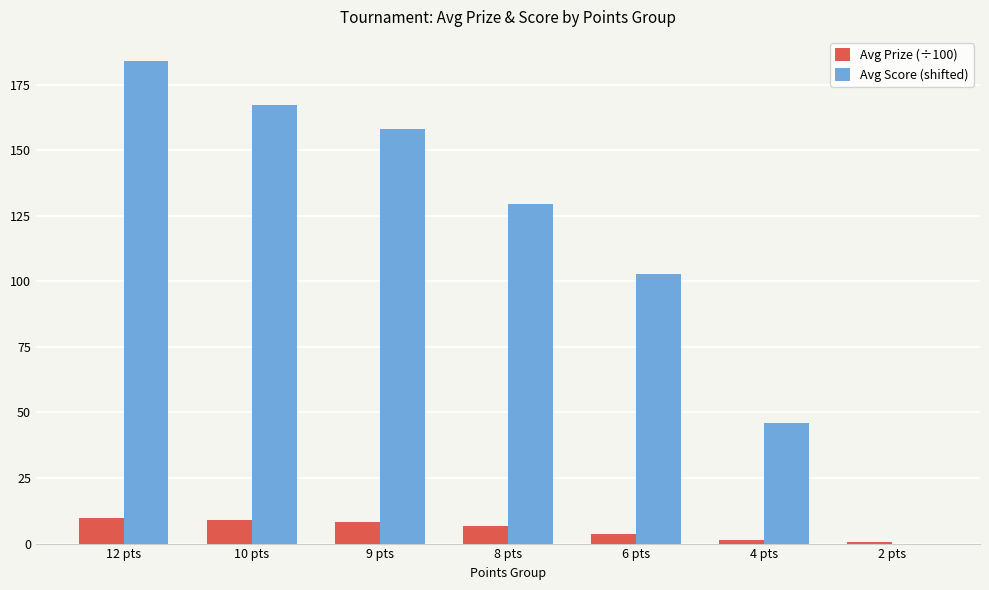

Where is Avg Score (shifted) nearest to the value 92?

6 pts